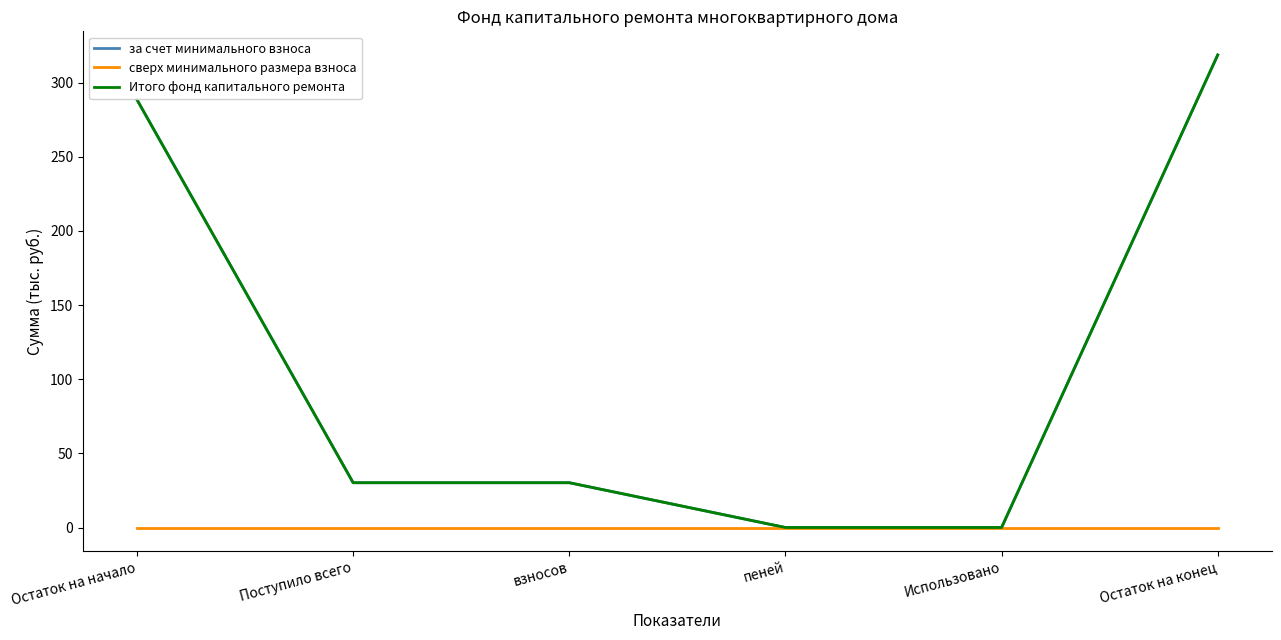

What is the label of the 3rd point from the right?

пеней